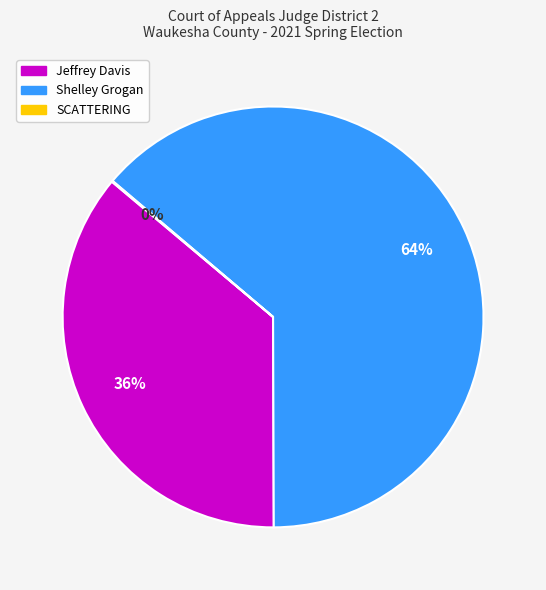

The Jeffrey Davis slice represents 22% of the pie. True or false?

False